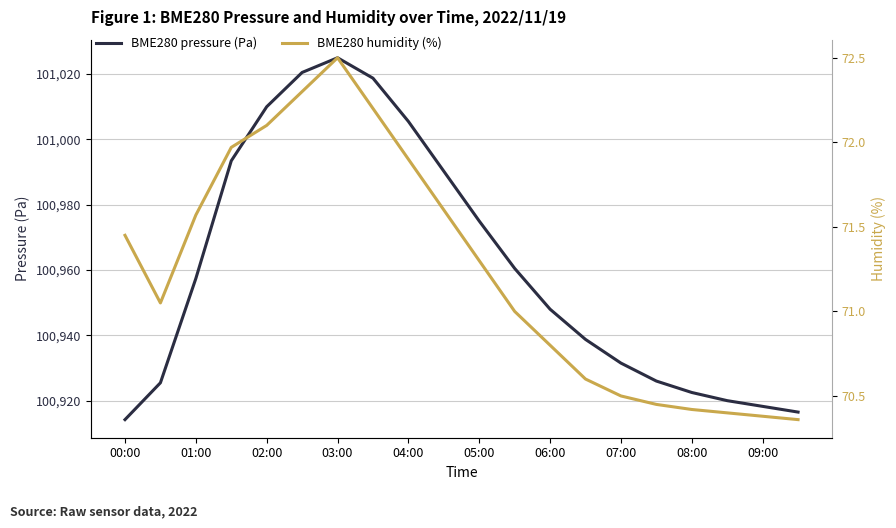

True or false: BME280 pressure (Pa) has a value of 132859.8 at 03:00.

False